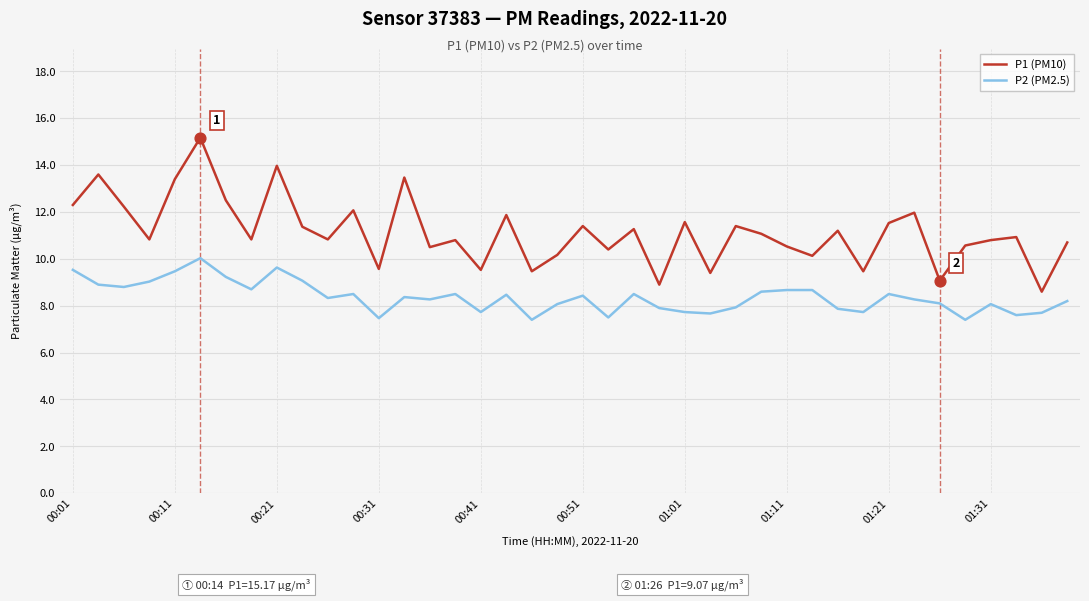

Which series has the largest total across all categories?

P1 (PM10)